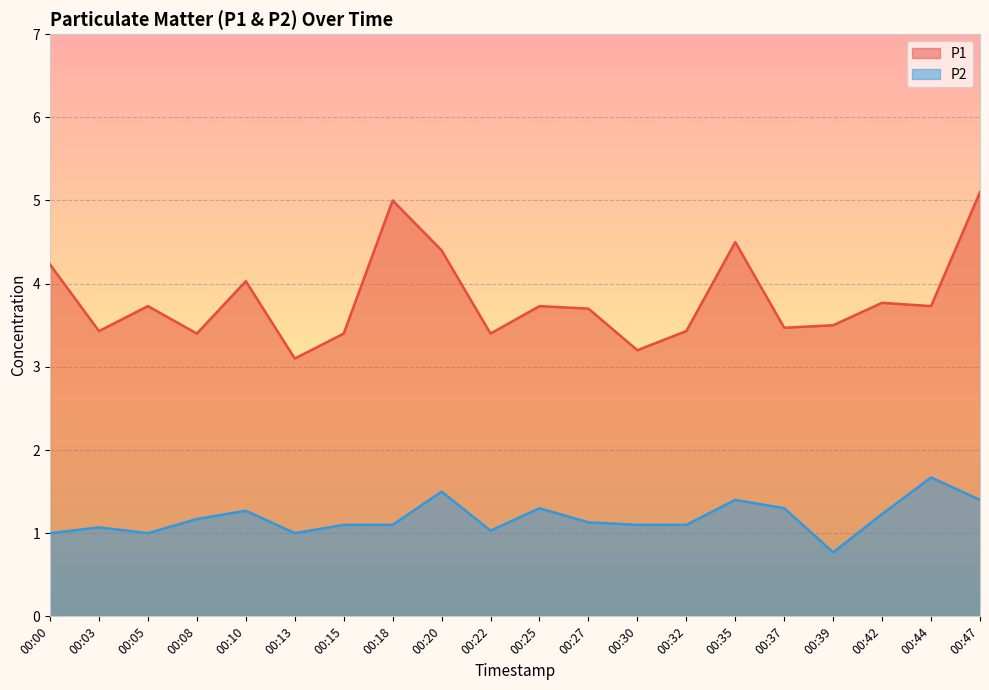

What is the difference between the second highest and second lowest values in the P2 series?

0.5